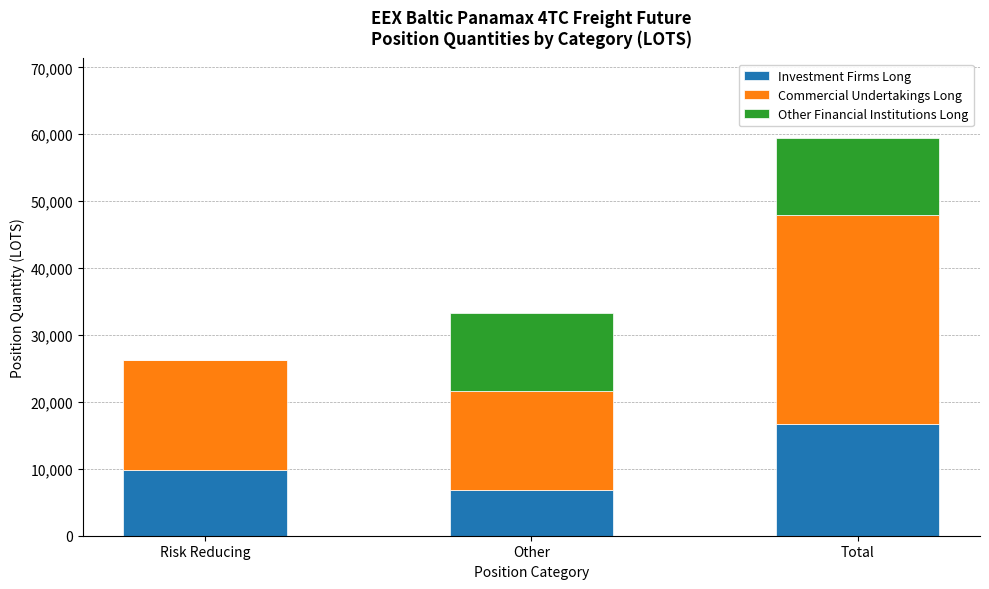

At which category is the sum across all series the highest?

Total